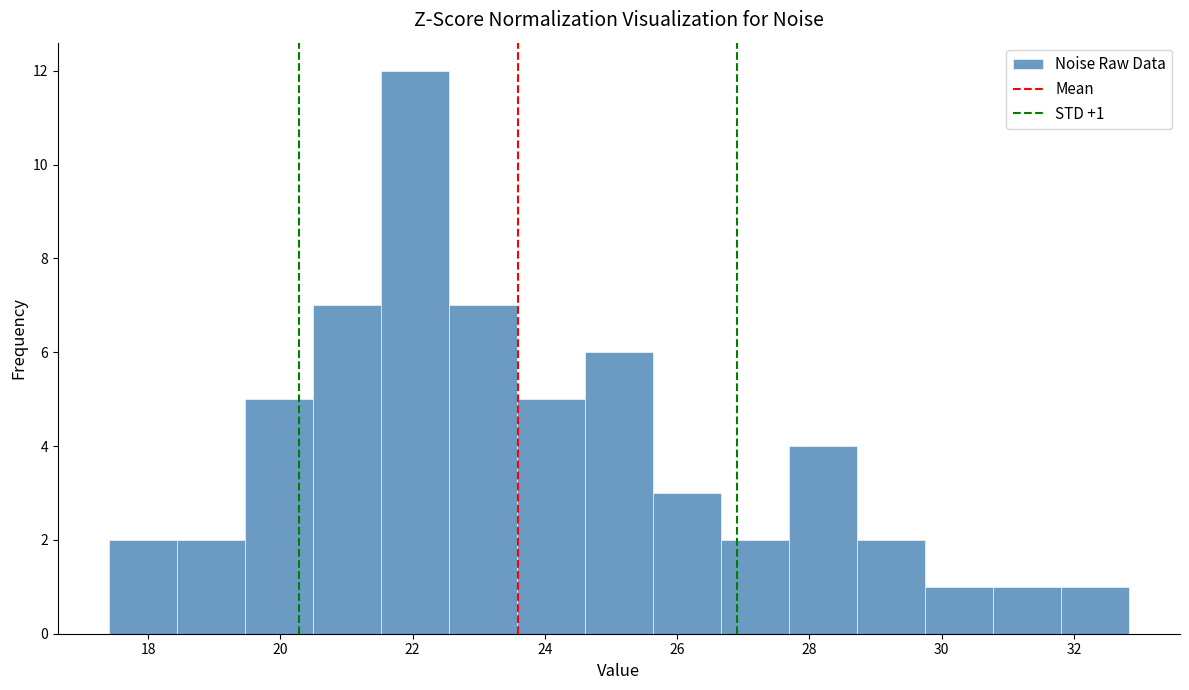

Which range on the x-axis has the tallest bar?

21.6 to 22.6